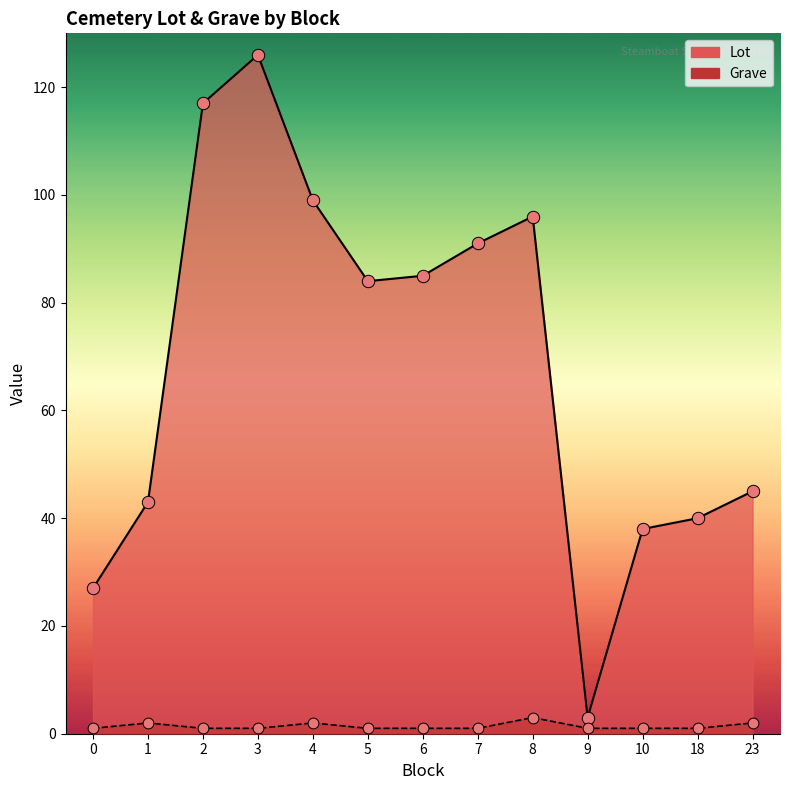

At which category is the sum across all series the highest?

3